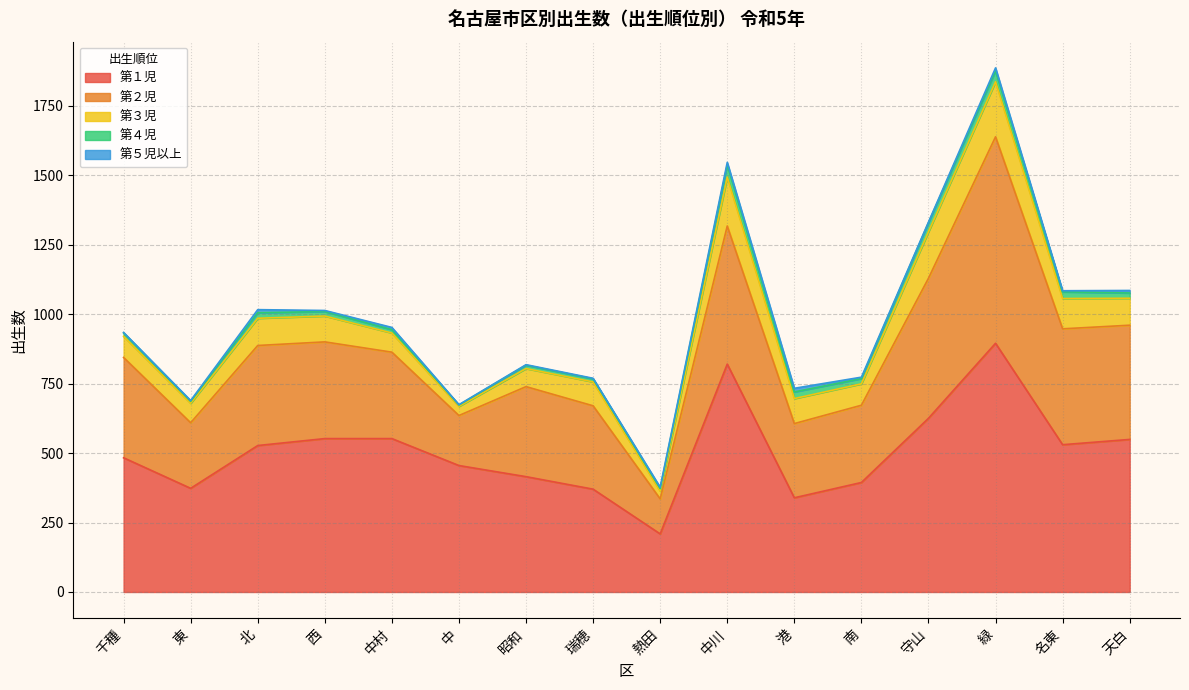

What is the smallest value displayed?

1